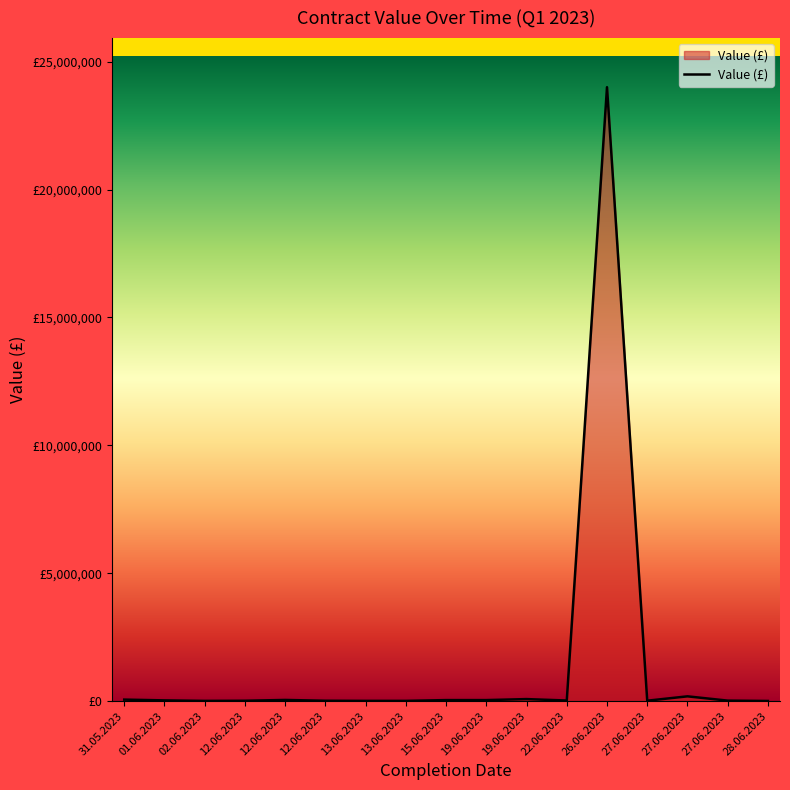

What is the greatest value displayed?

24000000